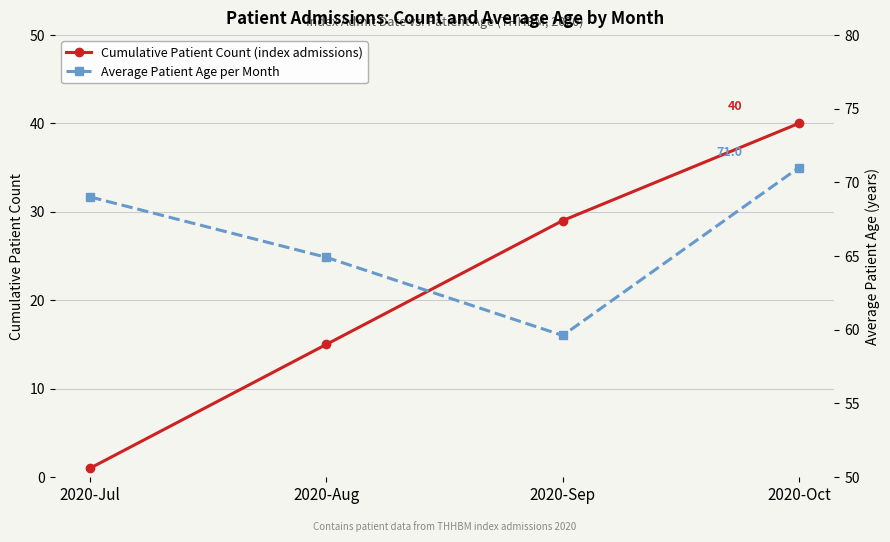

Reading right to left, what are all the values shown in this chart?

Cumulative Patient Count (index admissions): 2020-Oct=40.0	2020-Sep=29.0	2020-Aug=15.0	2020-Jul=1.0
Average Patient Age per Month: 2020-Oct=71.0	2020-Sep=59.6	2020-Aug=64.9	2020-Jul=69.0